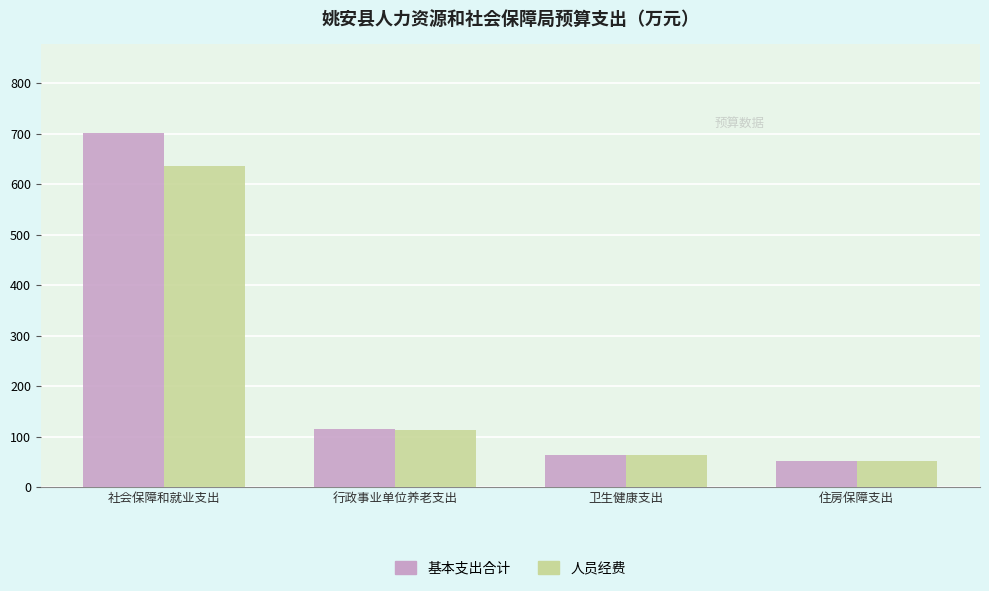

Reading right to left, transcribe all the data shown in this chart.

基本支出合计: 51.4	63.7	114.3	701.5
人员经费: 51.4	63.7	113.7	635.3